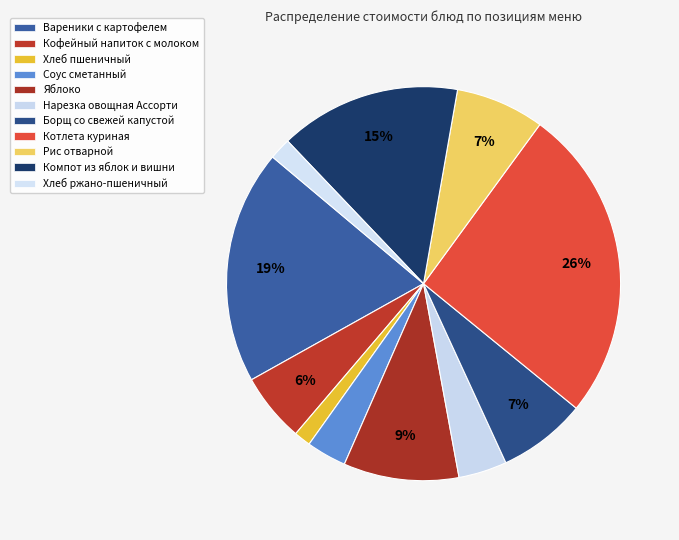

To the nearest percent, what is the difference between the Хлеб ржано-пшеничный and Компот из яблок и вишни slice percentages?

13%